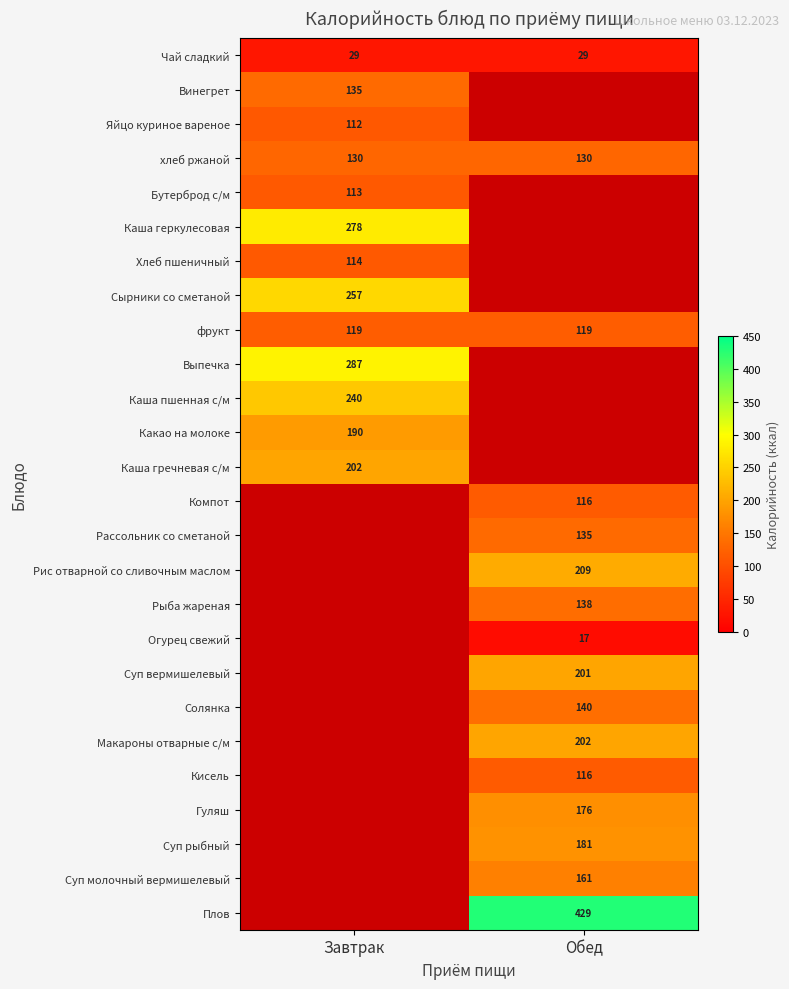

What is the minimum value for Чай сладкий?

29